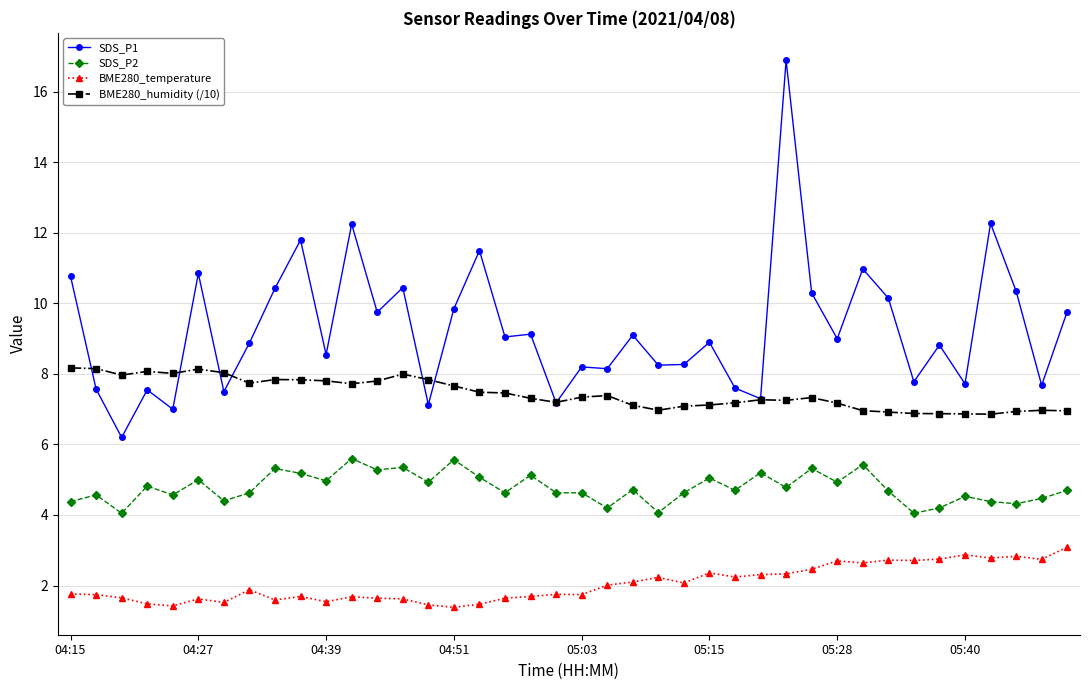

What is the greatest value displayed?

16.9